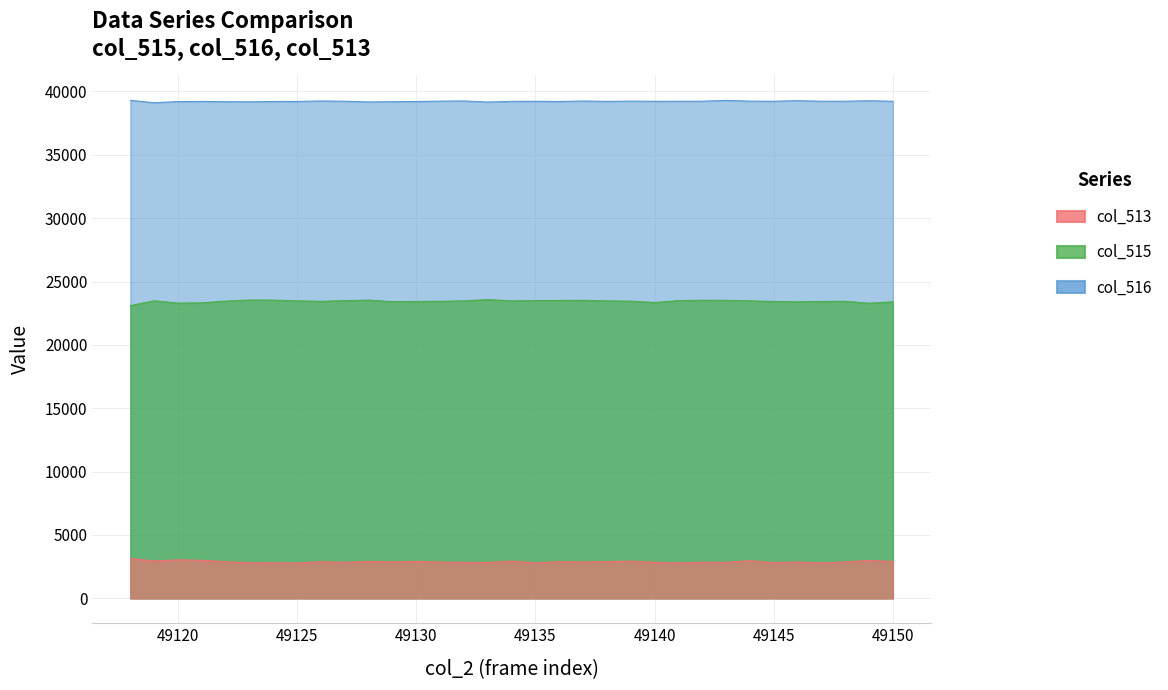

Does the chart have visible grid lines?

Yes